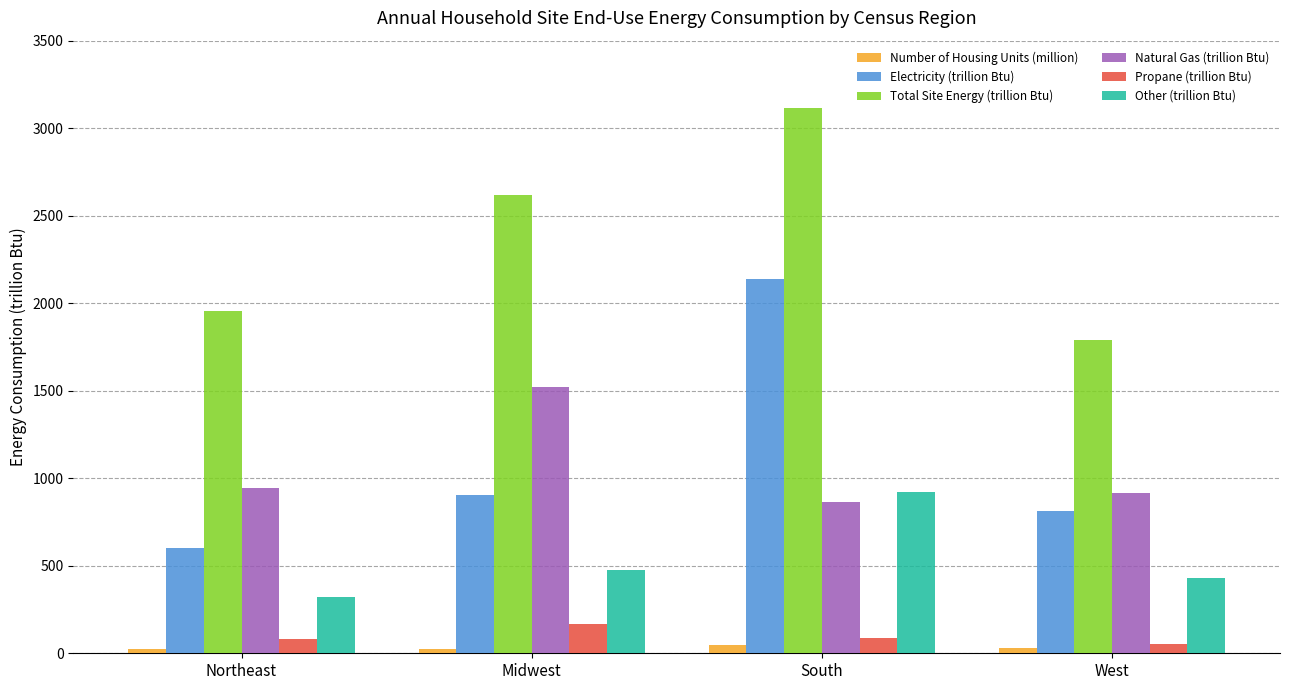

At which category is the sum across all series the highest?

South